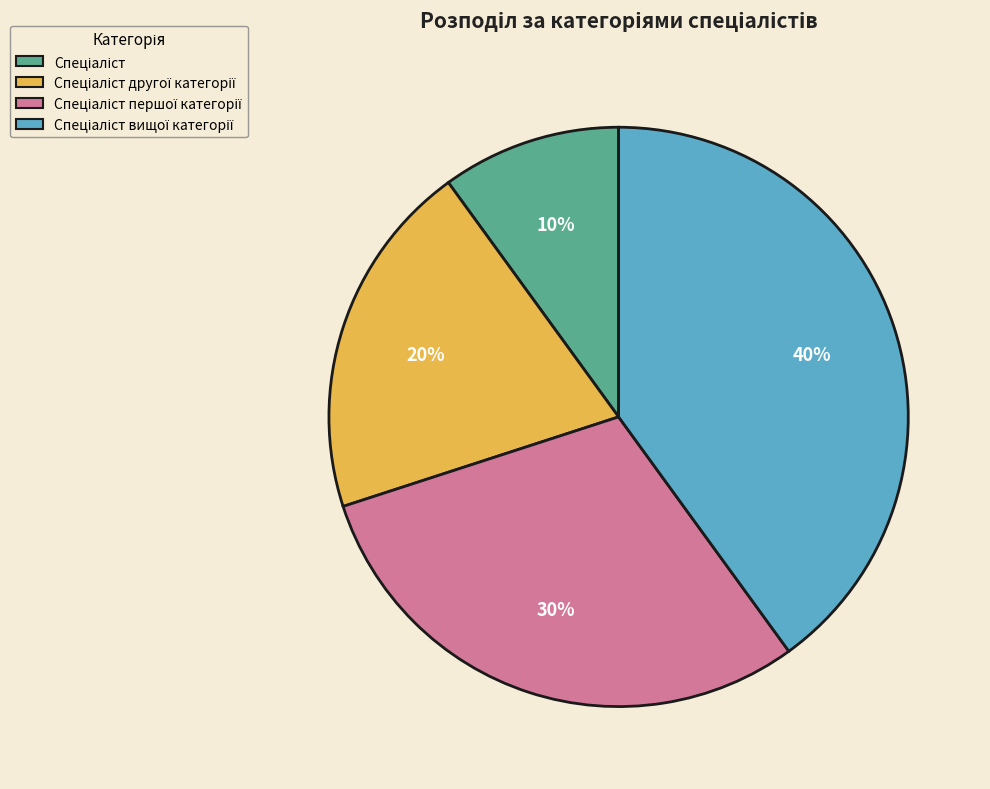

Is there any slice that represents more than half of the pie?

No